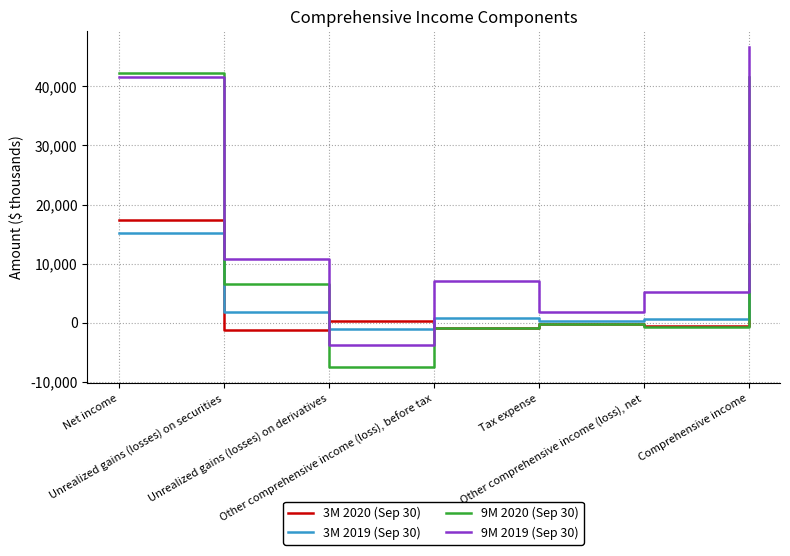

Which series has the largest total across all categories?

9M 2019 (Sep 30)